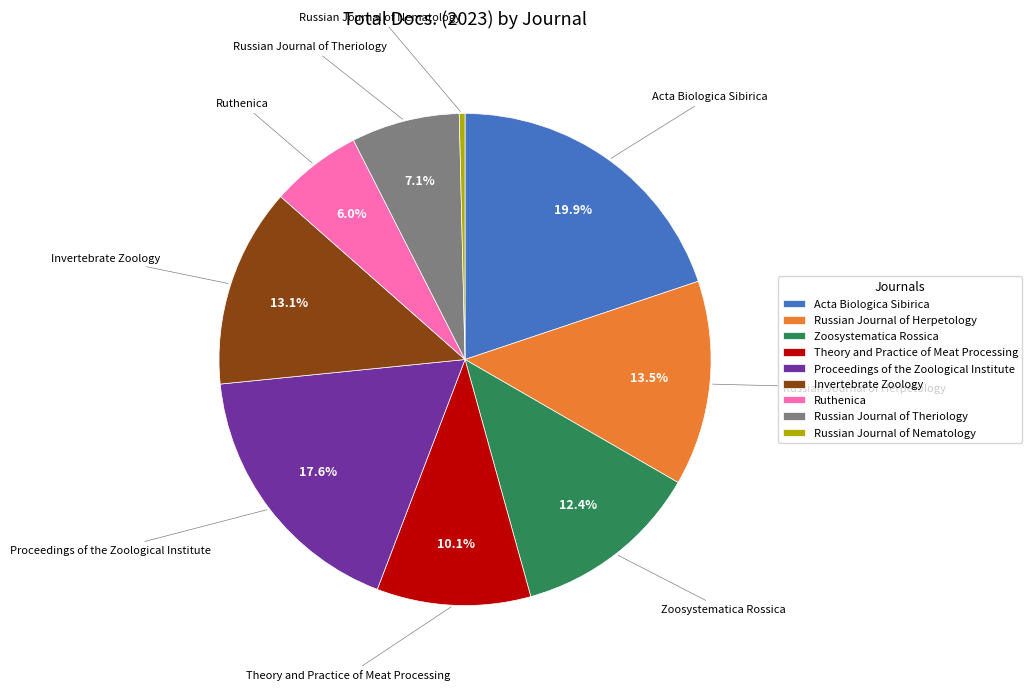

Is there any slice that represents more than half of the pie?

No